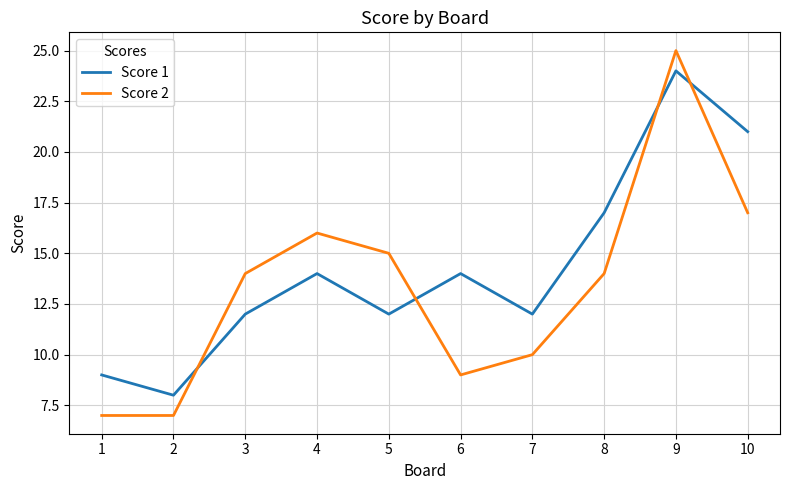

Reading right to left, extract all data points from this chart.

Score 1: 10=21	9=24	8=17	7=12	6=14	5=12	4=14	3=12	2=8	1=9
Score 2: 10=17	9=25	8=14	7=10	6=9	5=15	4=16	3=14	2=7	1=7